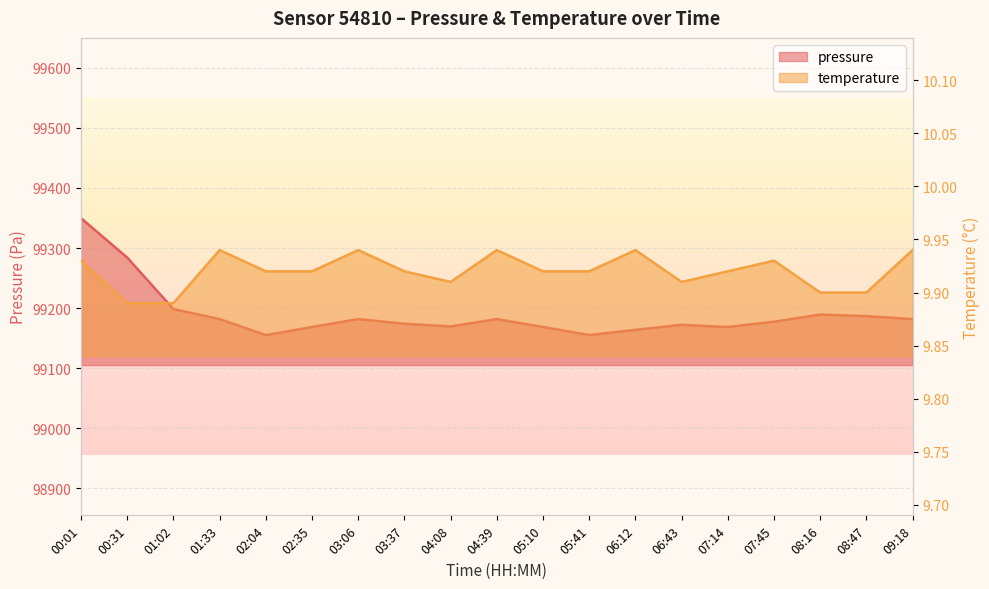

What is the sum of all pressure values?

1884609.2